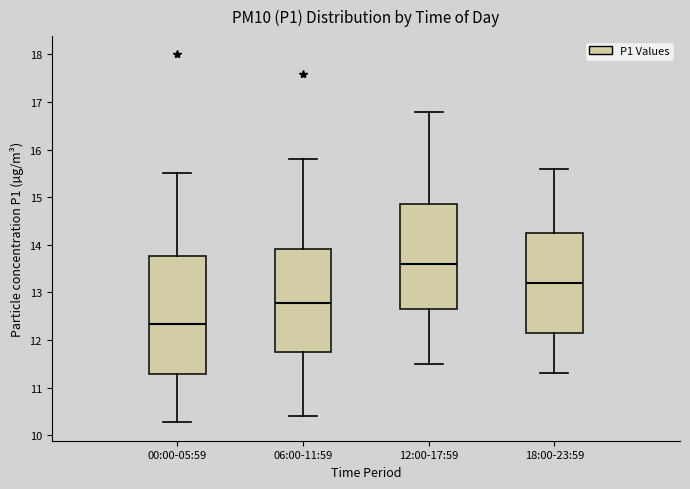

Reading left to right, transcribe this box plot: for each box, give where its median line is, the range the box spans, and where its two whiskers end, as read against the y-axis. The values are not printed on the chart, so give them approximately, as read against the axis.

00:00-05:59: median 12.3, box 11.3 to 13.8, whiskers 10.3 to 15.5
06:00-11:59: median 12.8, box 11.8 to 13.9, whiskers 10.4 to 15.8
12:00-17:59: median 13.6, box 12.7 to 14.9, whiskers 11.5 to 16.8
18:00-23:59: median 13.2, box 12.2 to 14.3, whiskers 11.3 to 15.6